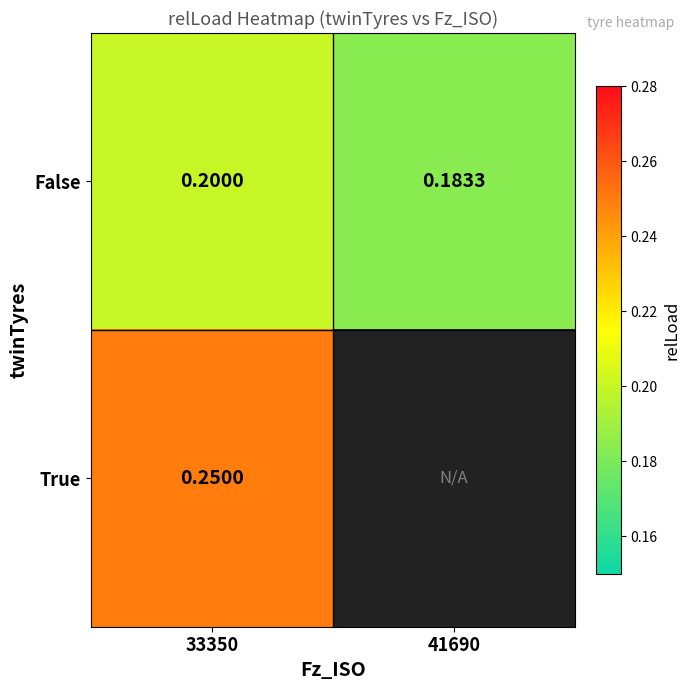

The value of True at 33350 is 0.2. True or false?

True